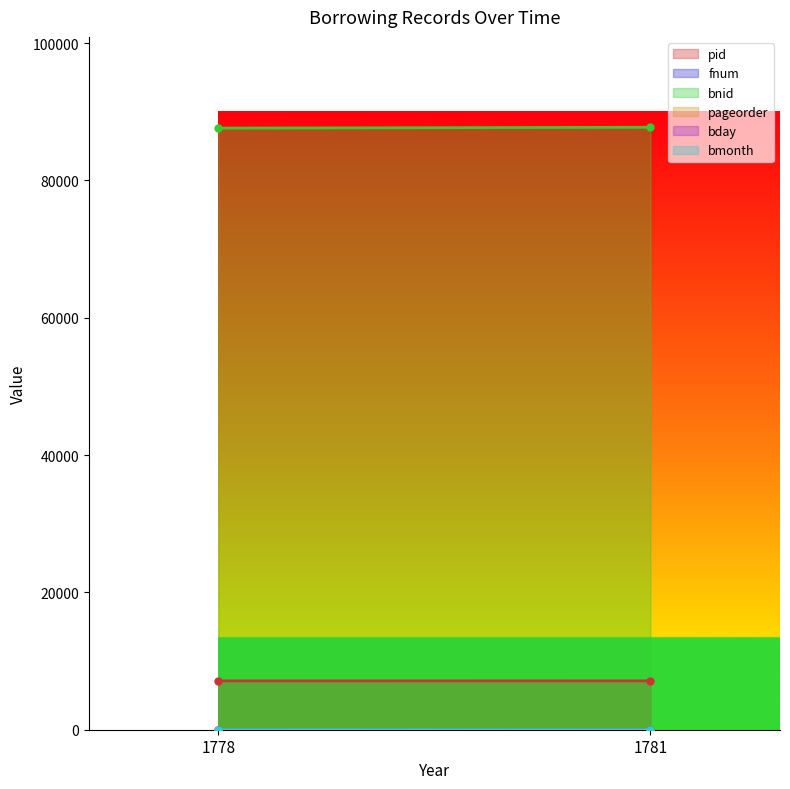

At 1781, list the series in order from largest to smallest.

bnid, pid, pageorder, bday, fnum, bmonth